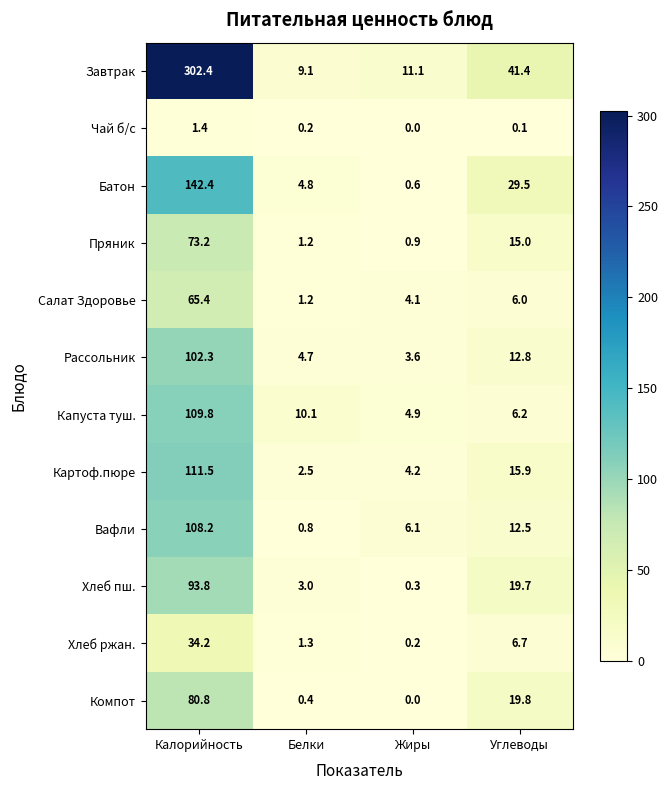

How many categories are shown in the chart?

4